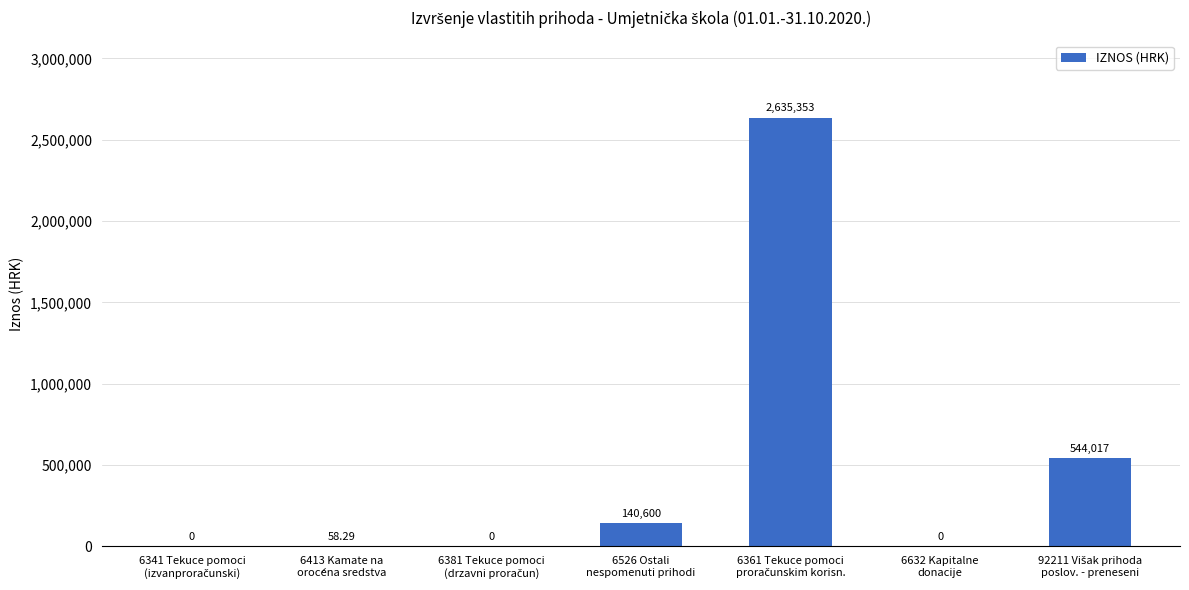

Reading left to right, extract all data points from this chart.

0.0	58.3	0.0	140600.0	2635353.1	0.0	544017.3